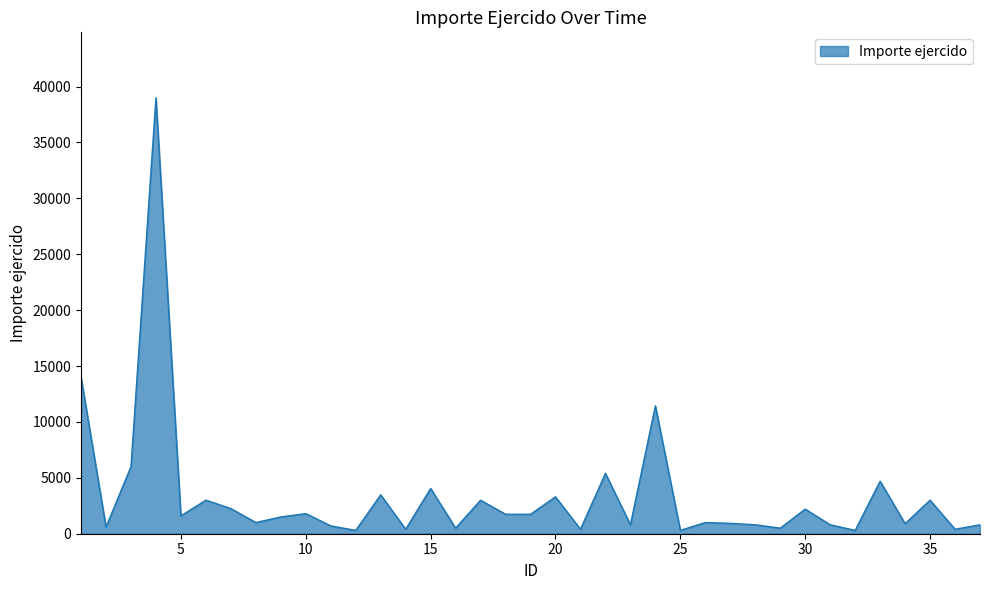

What is the difference between the second highest and minimum values?

13700